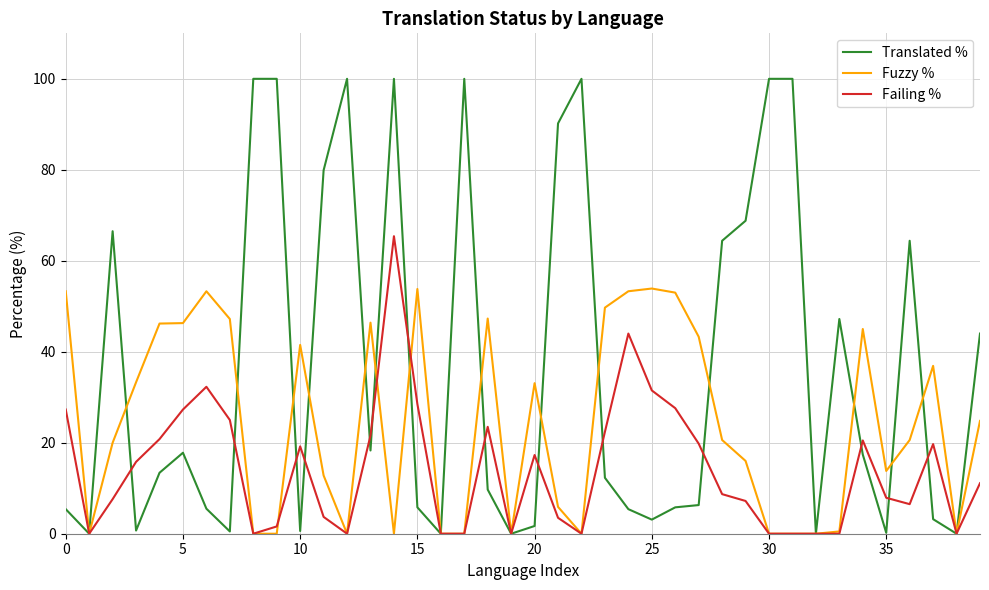

Which series has the largest total across all categories?

Translated %